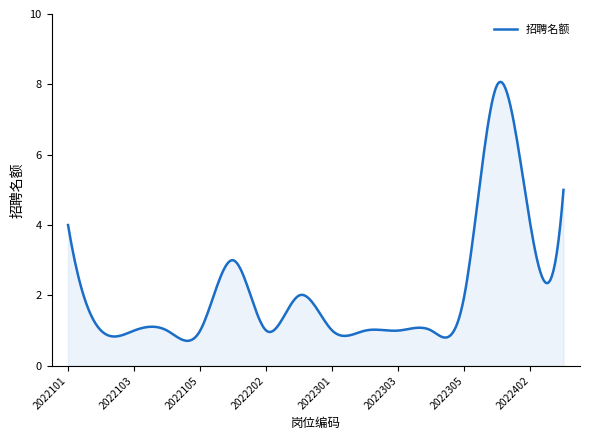

What is the minimum value shown in the chart?

0.7